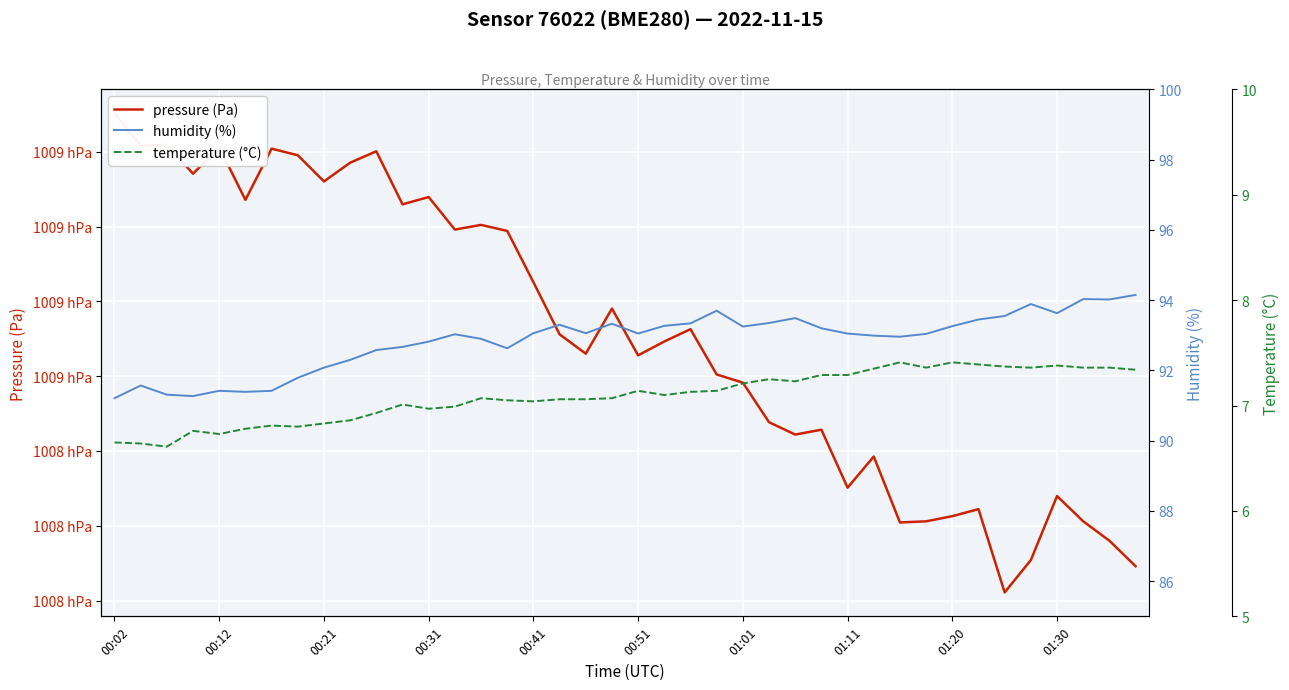

In humidity (%), how many points are higher than both neighbors (excluding endpoints)?

9